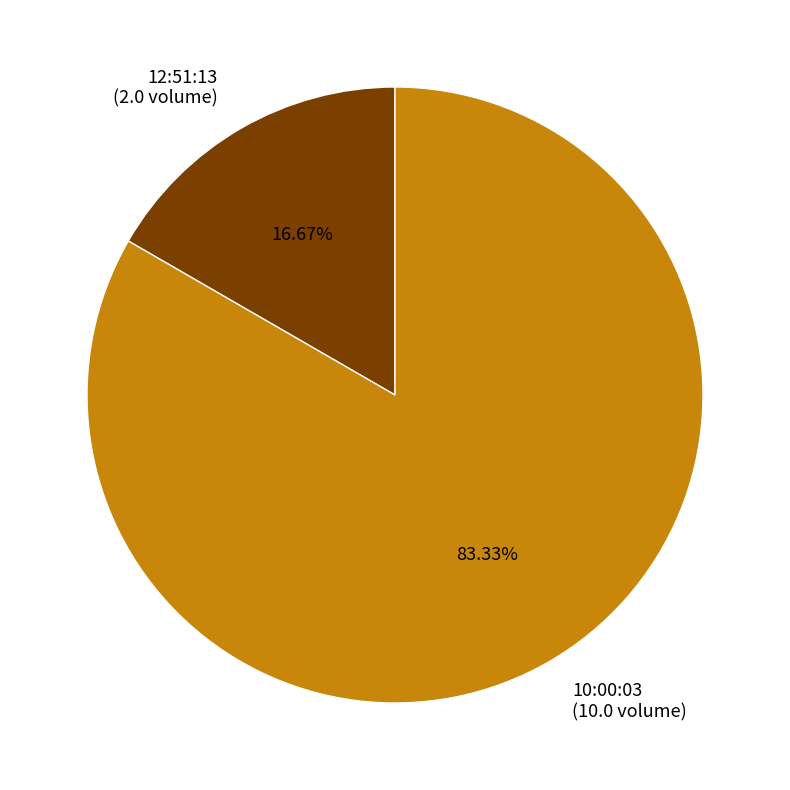

To the nearest percent, what is the average slice percentage?

50%